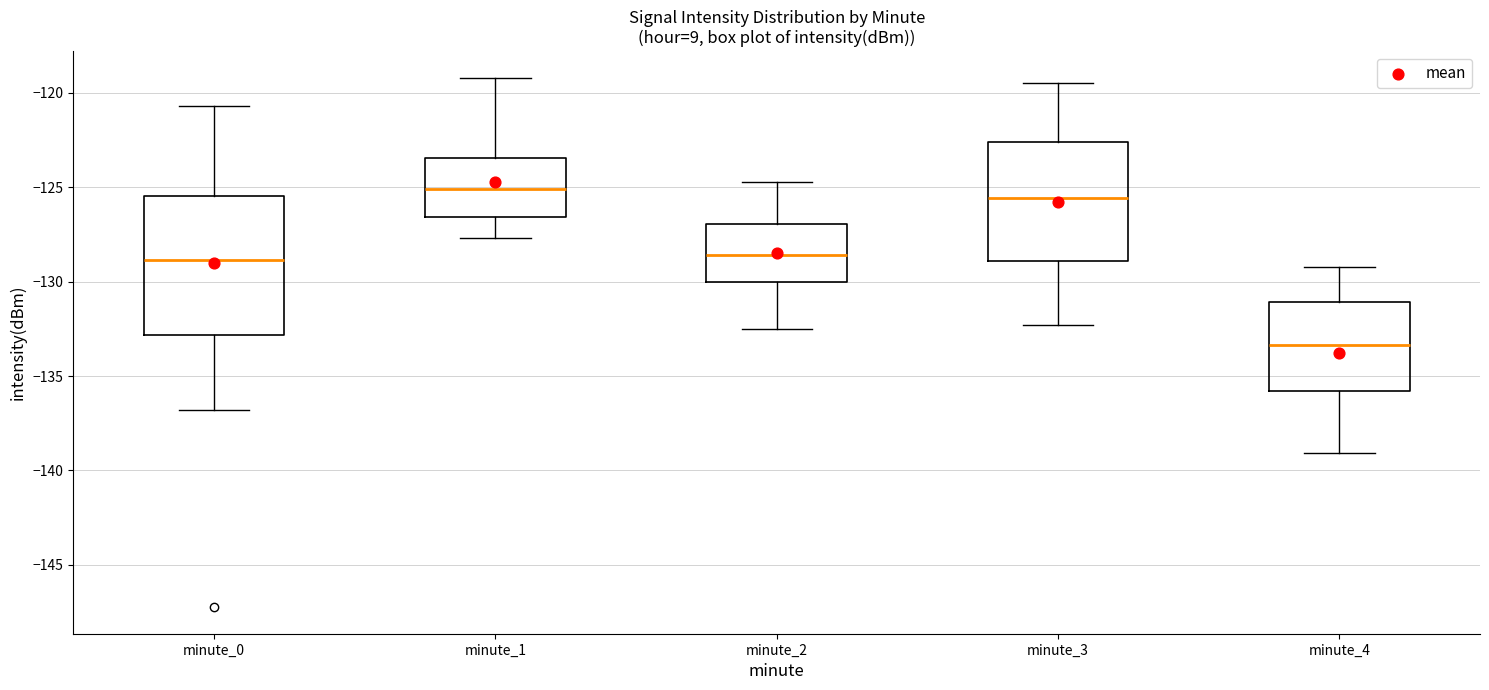

Comparing the boxes themselves (not the whiskers), which one is the tallest?

minute_0